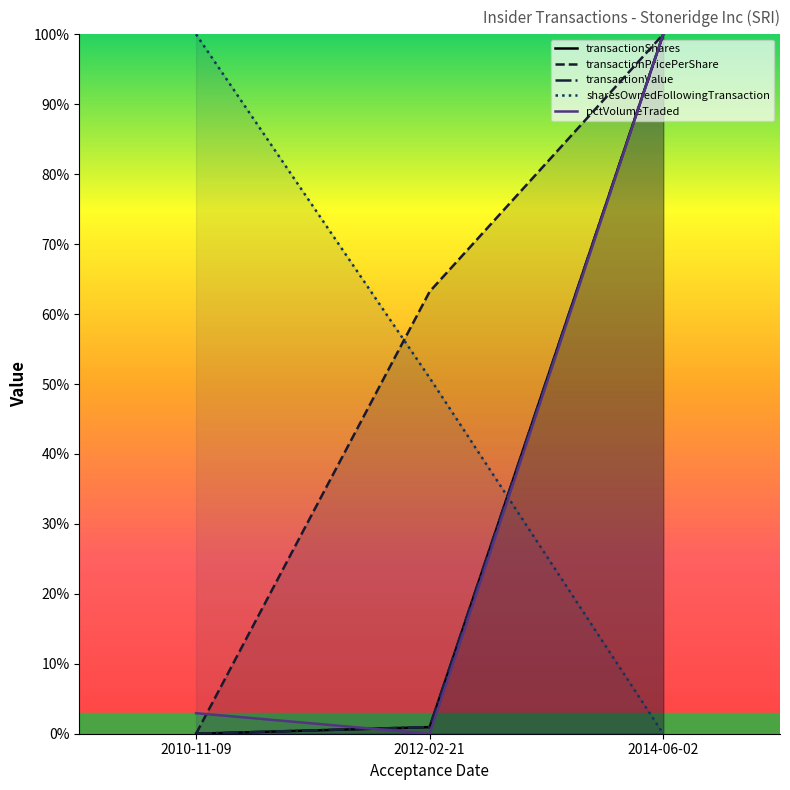

Is the value of transactionShares at 2014-06-02 greater than the value of pctVolumeTraded at 2010-11-09?

Yes